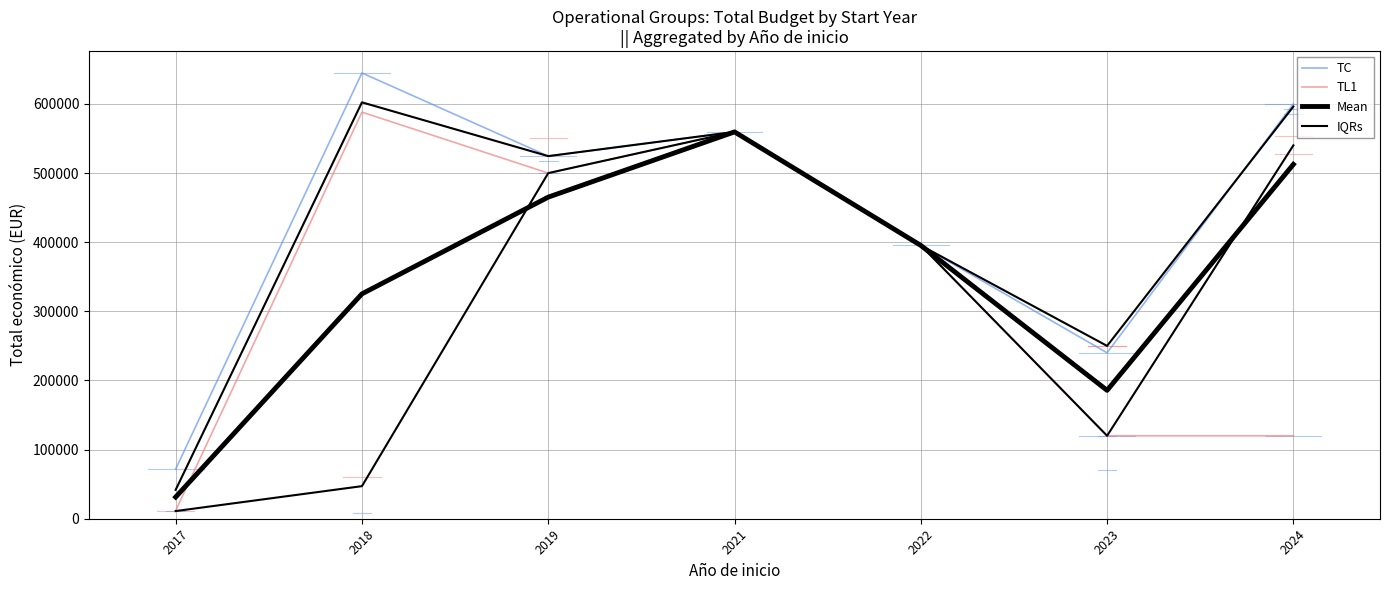

How many data points in IQRs are above 395340?

3